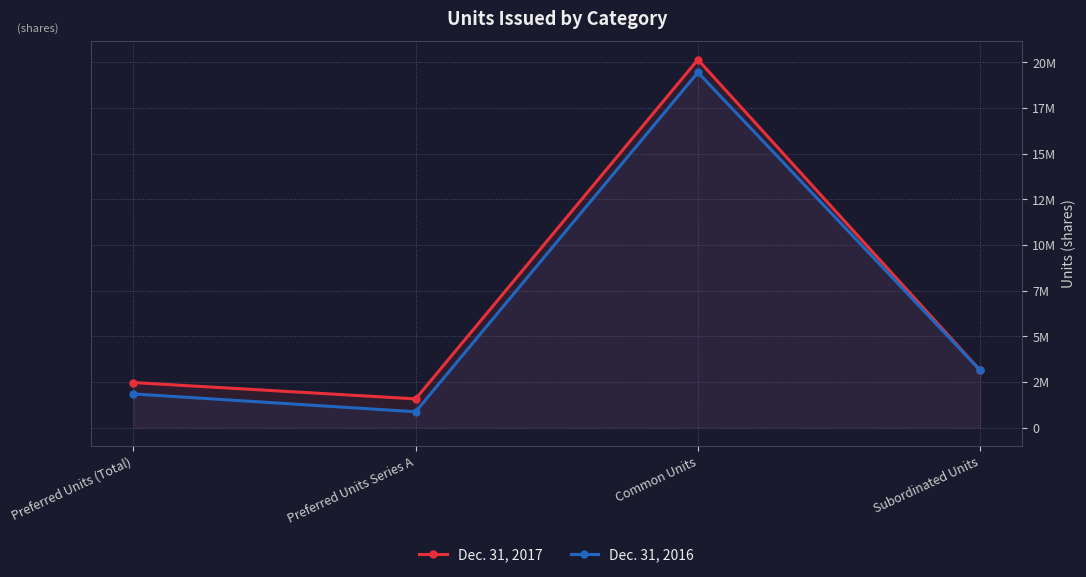

What is the difference between the maximum and minimum values in the Dec. 31, 2017 series?

18578056